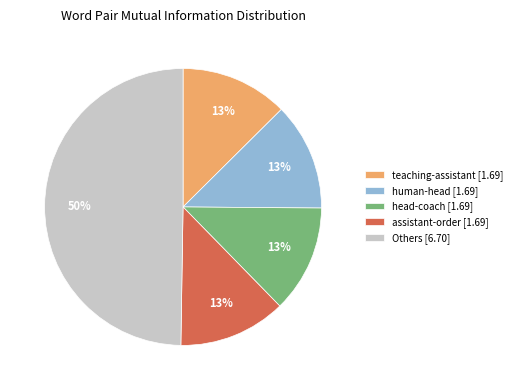

Which slice is the largest?

Others [6.70]